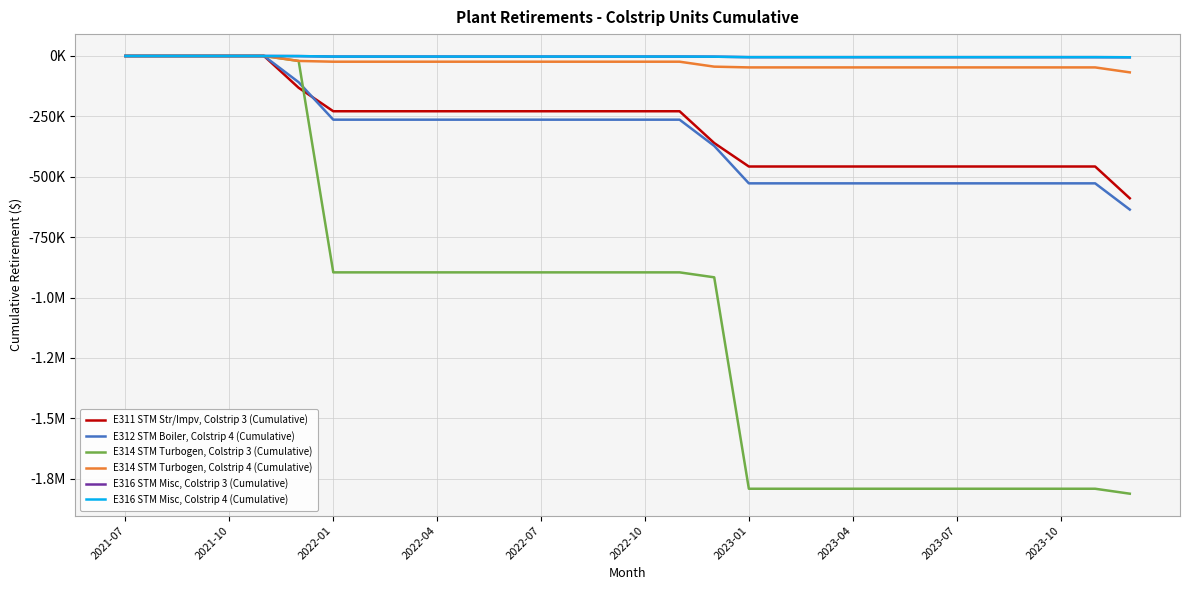

Reading left to right, list all the values displayed in this chart.

E311 STM Str/Impv, Colstrip 3 (Cumulative): 0.0	0.0	0.0	0.0	0.0	-131577.6	-228746.1	-228746.1	-228746.1	-228746.1	-228746.1	-228746.1	-228746.1	-228746.1	-228746.1	-228746.1	-228746.1	-360323.8	-457492.3	-457492.3	-457492.3	-457492.3	-457492.3	-457492.3	-457492.3	-457492.3	-457492.3	-457492.3	-457492.3	-589069.9
E312 STM Boiler, Colstrip 4 (Cumulative): 0.0	0.0	0.0	0.0	0.0	-108540.2	-263613.1	-263613.1	-263613.1	-263613.1	-263613.1	-263613.1	-263613.1	-263613.1	-263613.1	-263613.1	-263613.1	-372153.3	-527226.3	-527226.3	-527226.3	-527226.3	-527226.3	-527226.3	-527226.3	-527226.3	-527226.3	-527226.3	-527226.3	-635766.5
E314 STM Turbogen, Colstrip 3 (Cumulative): 0.0	0.0	0.0	0.0	0.0	-20475.0	-895737.6	-895737.6	-895737.6	-895737.6	-895737.6	-895737.6	-895737.6	-895737.6	-895737.6	-895737.6	-895737.6	-916212.6	-1791475.1	-1791475.1	-1791475.1	-1791475.1	-1791475.1	-1791475.1	-1791475.1	-1791475.1	-1791475.1	-1791475.1	-1791475.1	-1811950.1
E314 STM Turbogen, Colstrip 4 (Cumulative): 0.0	0.0	0.0	0.0	0.0	-20475.0	-23629.4	-23629.4	-23629.4	-23629.4	-23629.4	-23629.4	-23629.4	-23629.4	-23629.4	-23629.4	-23629.4	-44104.5	-47258.9	-47258.9	-47258.9	-47258.9	-47258.9	-47258.9	-47258.9	-47258.9	-47258.9	-47258.9	-47258.9	-67733.9
E316 STM Misc, Colstrip 3 (Cumulative): 0.0	0.0	0.0	0.0	0.0	-446.2	-2395.5	-2395.5	-2395.5	-2395.5	-2395.5	-2395.5	-2395.5	-2395.5	-2395.5	-2395.5	-2395.5	-2841.8	-4791.0	-4791.0	-4791.0	-4791.0	-4791.0	-4791.0	-4791.0	-4791.0	-4791.0	-4791.0	-4791.0	-5237.3
E316 STM Misc, Colstrip 4 (Cumulative): 0.0	0.0	0.0	0.0	0.0	-446.2	-2395.5	-2395.5	-2395.5	-2395.5	-2395.5	-2395.5	-2395.5	-2395.5	-2395.5	-2395.5	-2395.5	-2841.8	-4791.0	-4791.0	-4791.0	-4791.0	-4791.0	-4791.0	-4791.0	-4791.0	-4791.0	-4791.0	-4791.0	-5237.3